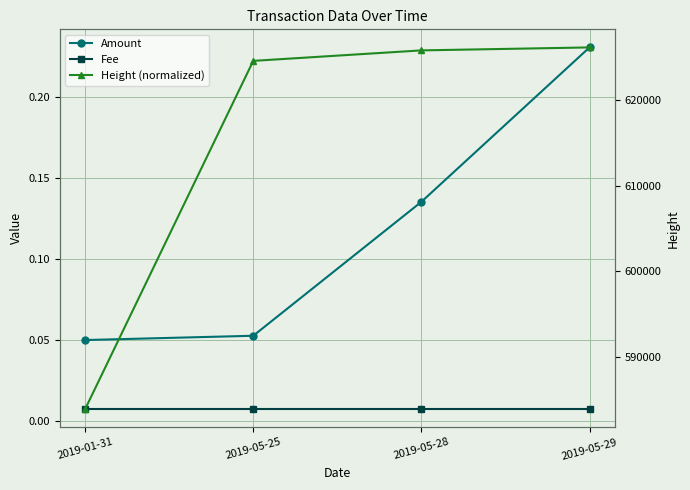

True or false: Height (normalized) and Amount intersect in this chart.

False